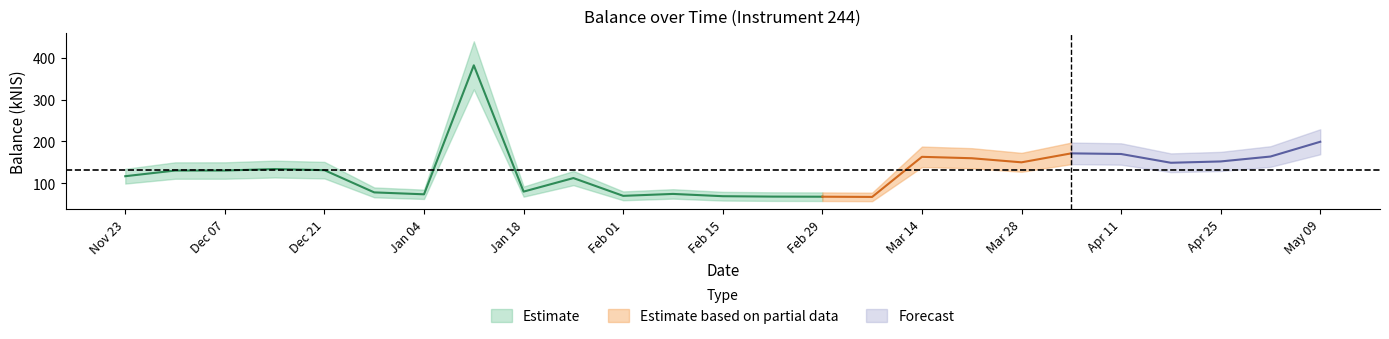

Does the chart have visible grid lines?

No